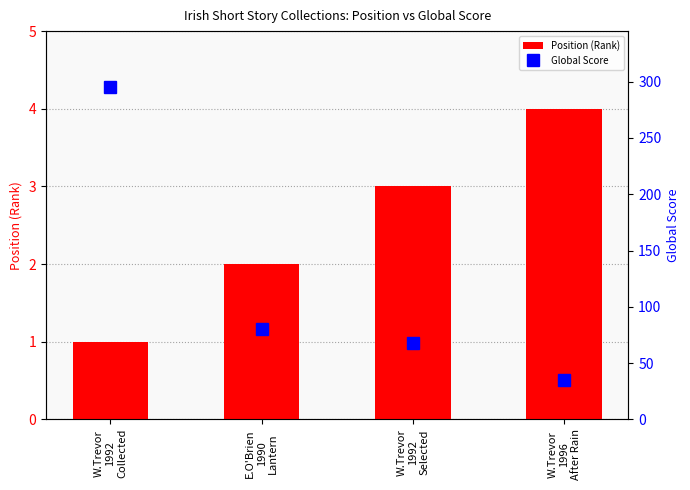

Is it true that Global Score equals 102 at W.Trevor
1992
Collected?

False